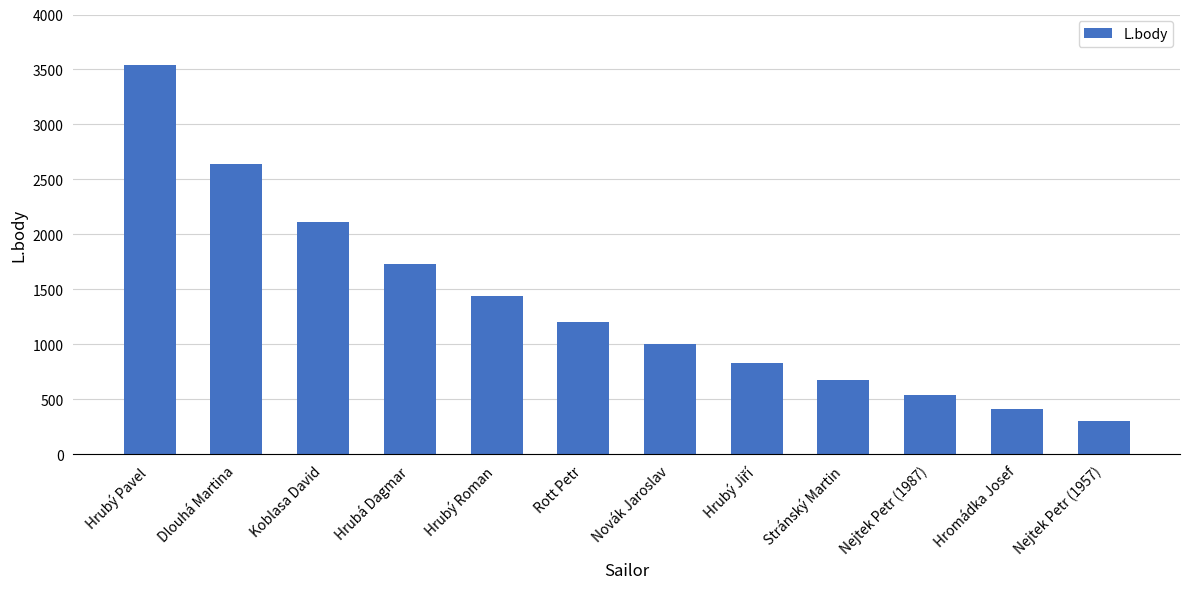

Which has a higher value, Dlouhá Martina or Stránský Martin?

Dlouhá Martina